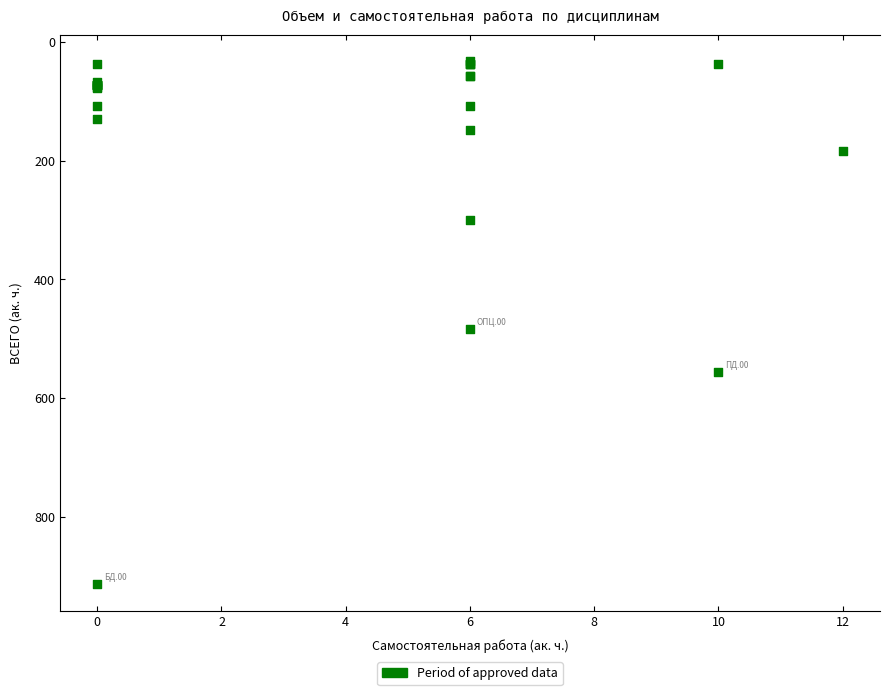

What Y value in the scatter plot is closest to 473?

483